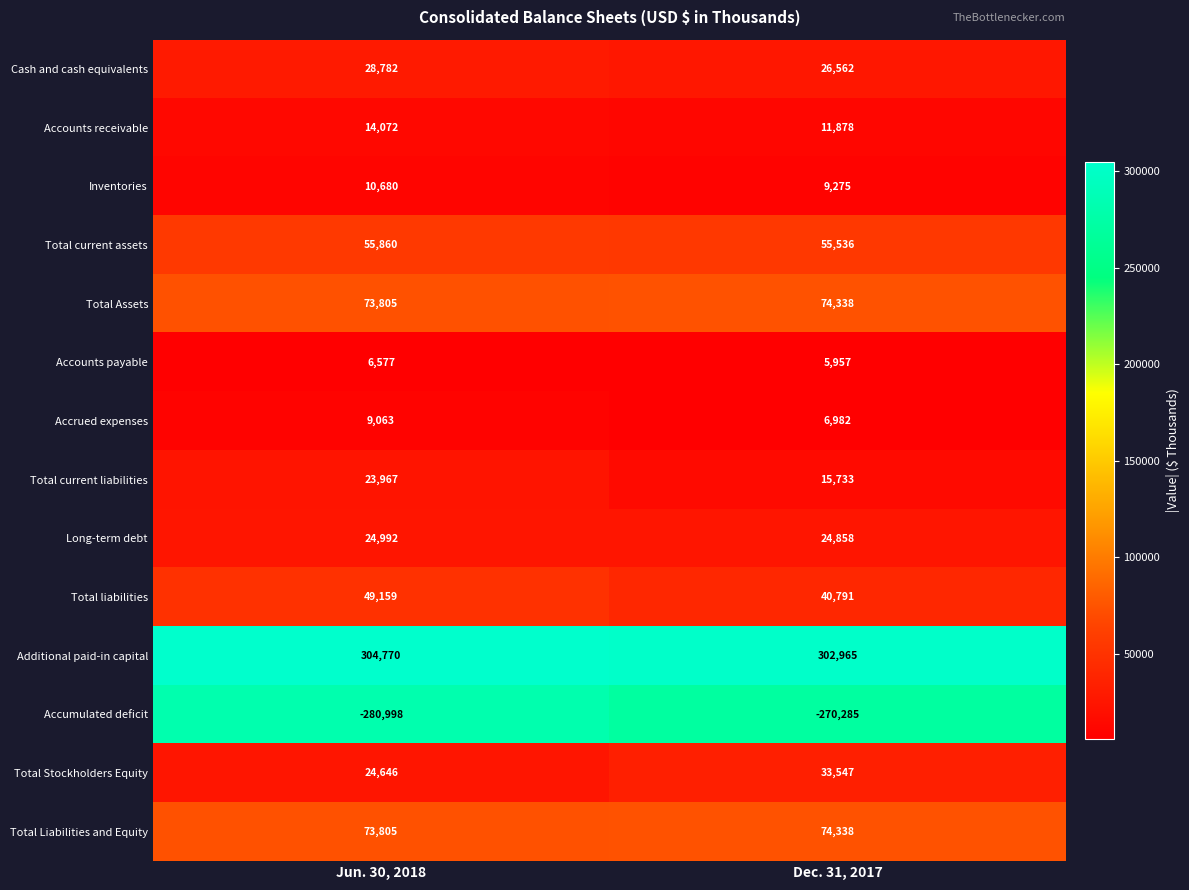

What is the average value of the Total liabilities series?

44975